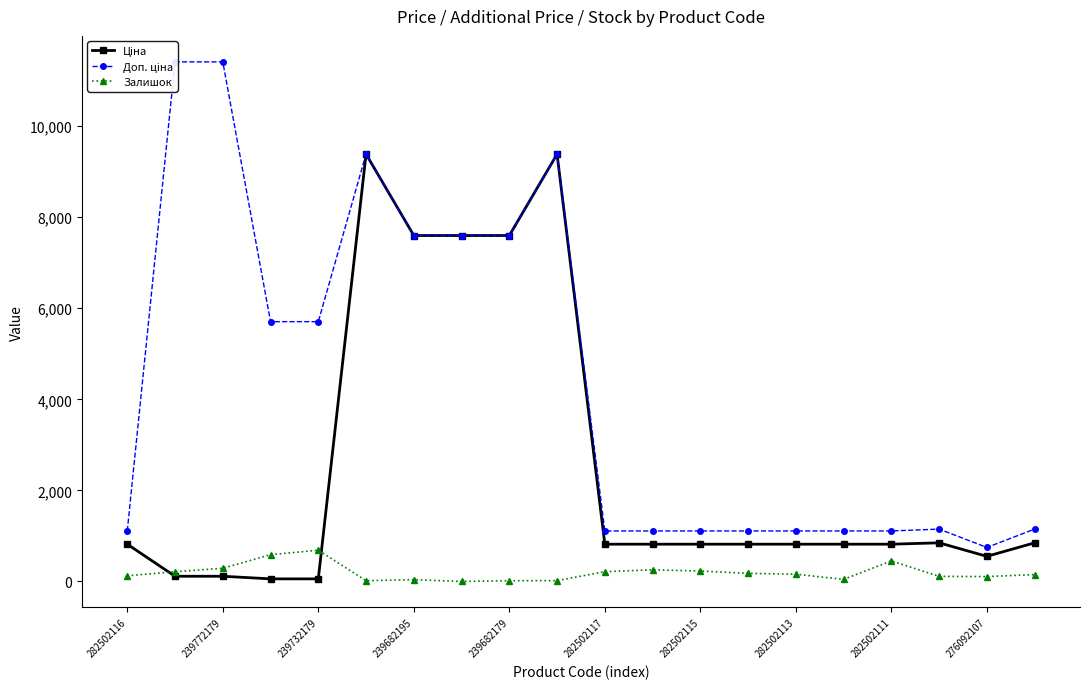

Reading left to right, transcribe all the data shown in this chart.

Ціна: 818.5	114.1	114.1	57.0	57.0	9384.0	7596.5	7596.5	7596.5	9384.0	818.5	818.5	818.5	818.5	818.5	818.5	818.5	848.4	551.5	848.4
Доп. ціна: 1109.2	11410.0	11410.0	5705.0	5705.0	9384.0	7596.5	7596.5	7596.5	9384.0	1109.2	1109.2	1109.2	1109.2	1109.2	1109.2	1109.2	1149.7	747.0	1149.7
Залишок: 125.0	214.0	290.0	588.0	686.0	17.0	39.0	0.0	16.0	18.0	215.0	256.0	229.0	178.0	159.0	46.0	451.0	112.0	107.0	151.0